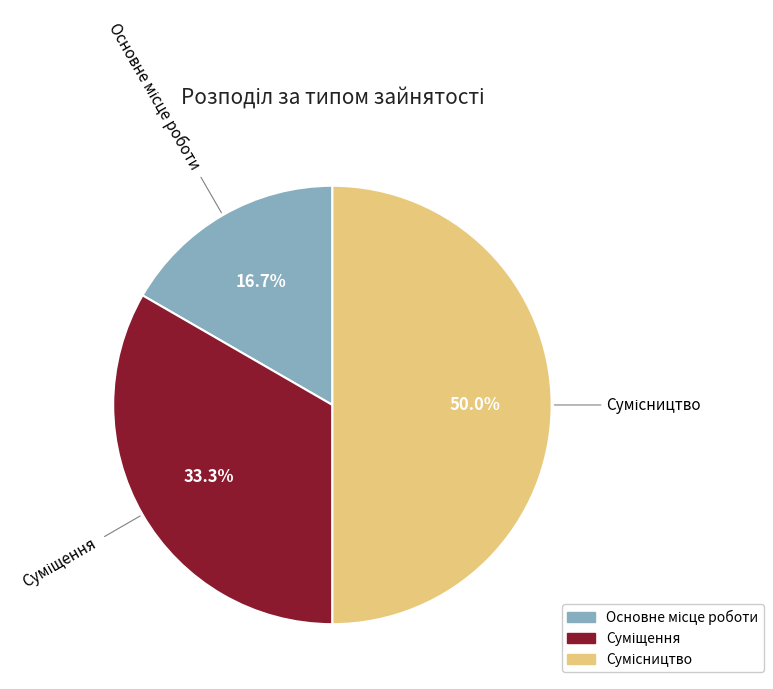

How much of the chart is everything except Суміщення?

66.7%